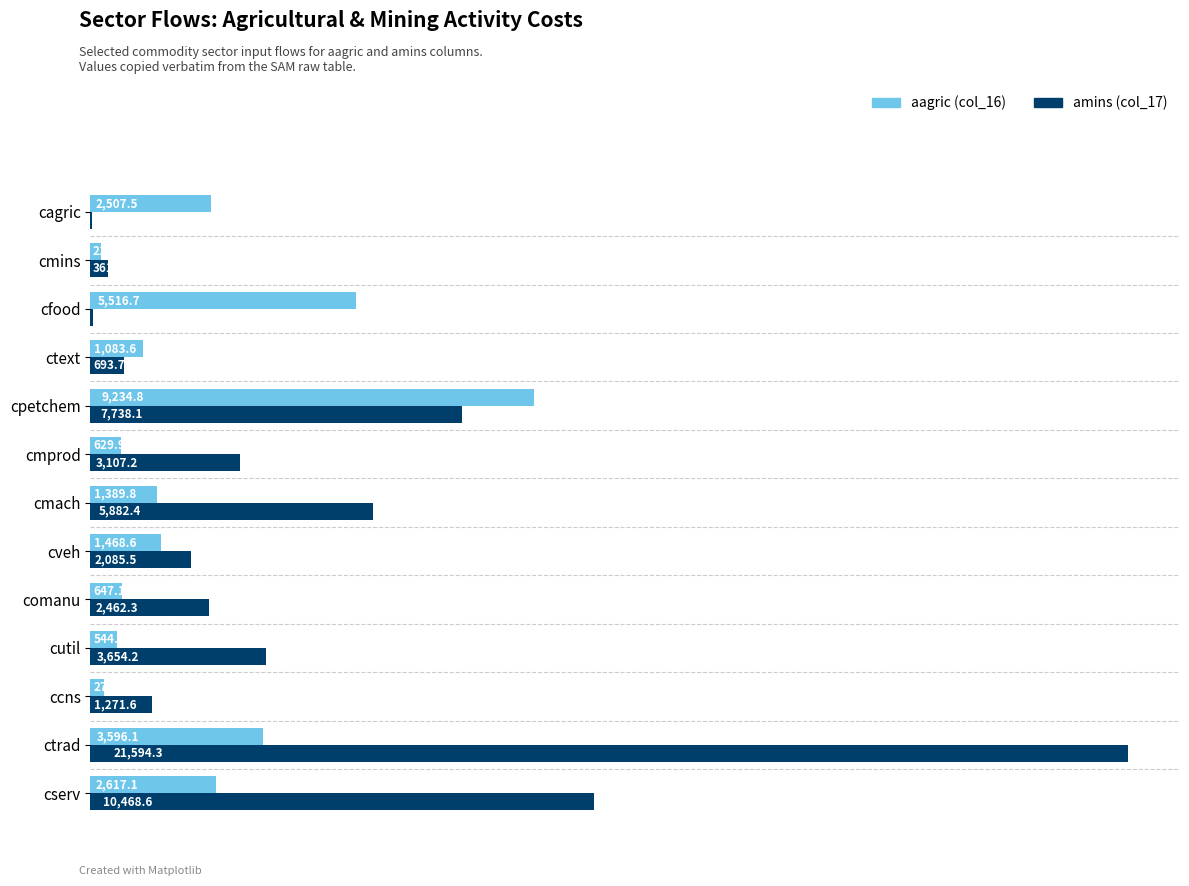

What is the greatest value displayed?

21594.3